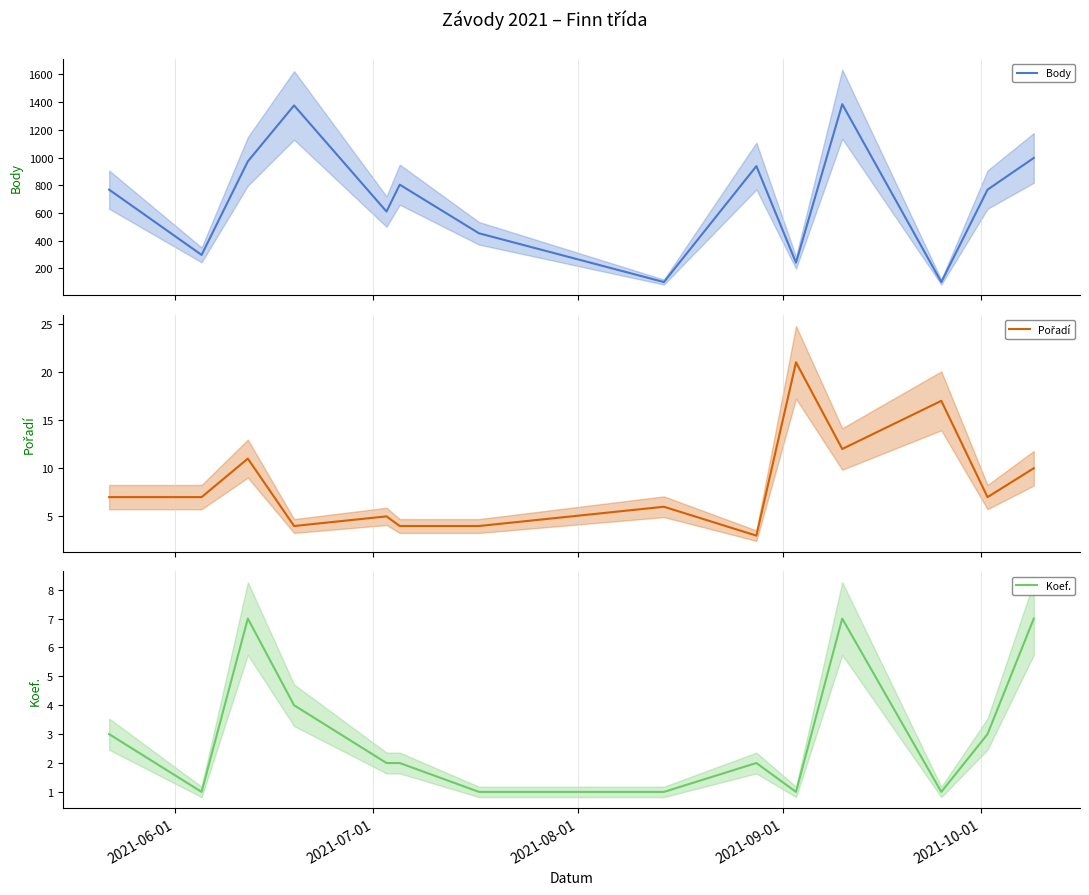

What is the maximum value for Body?

1385